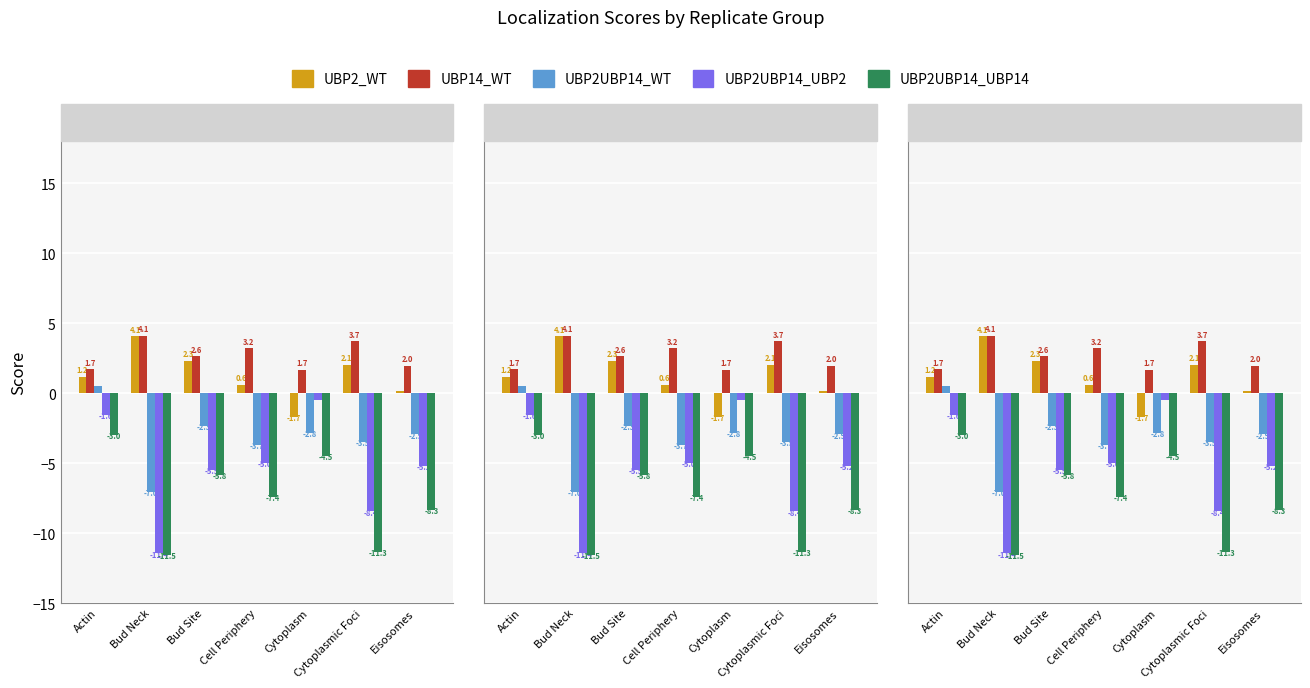

At which category does the chart reach its peak across all series?

Bud Neck